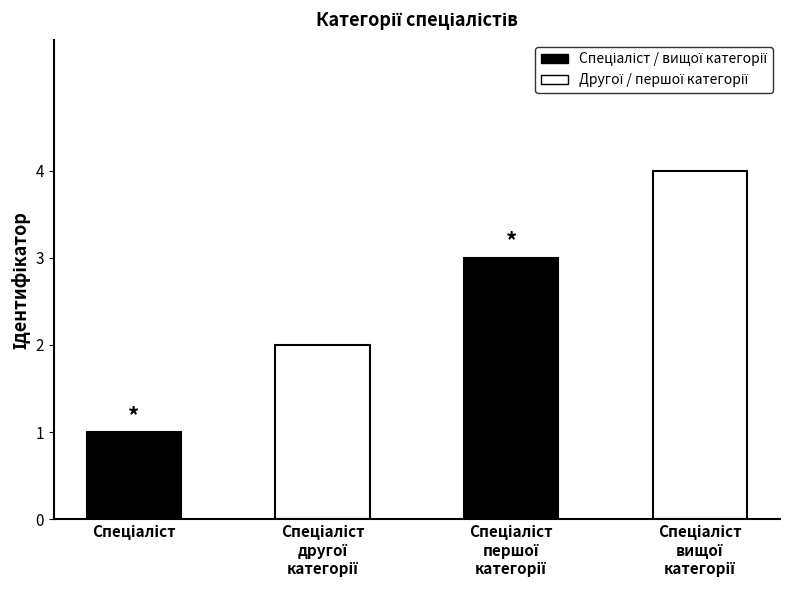

What is the sum of all values?

10